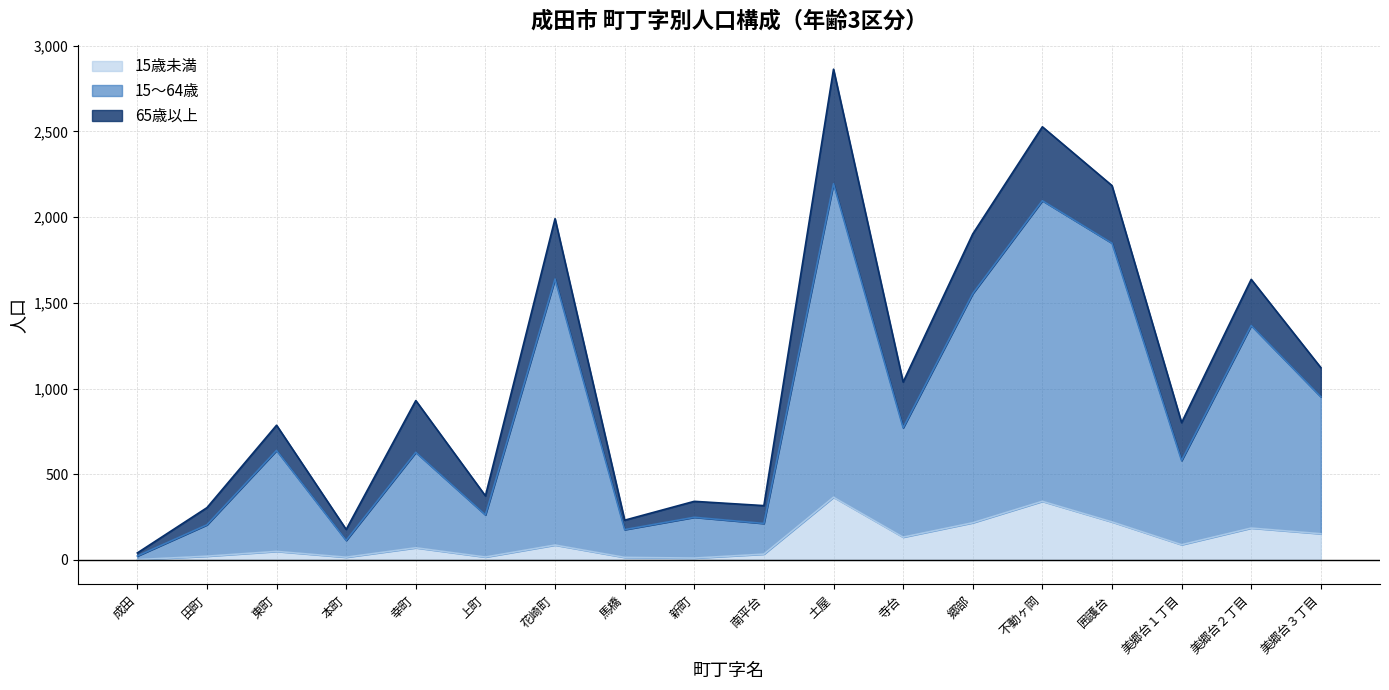

How many values in the 15歳未満 series are below 87?

9